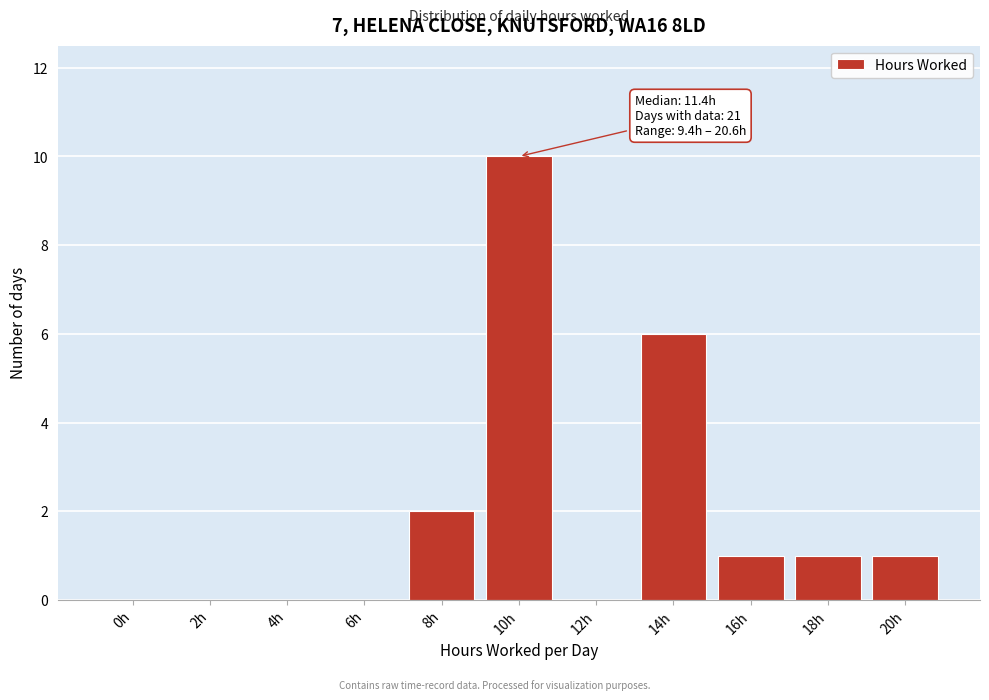

Reading right to left, what are all the values shown in this chart?

20h=1	18h=1	16h=1	14h=6	12h=0	10h=10	8h=2	6h=0	4h=0	2h=0	0h=0